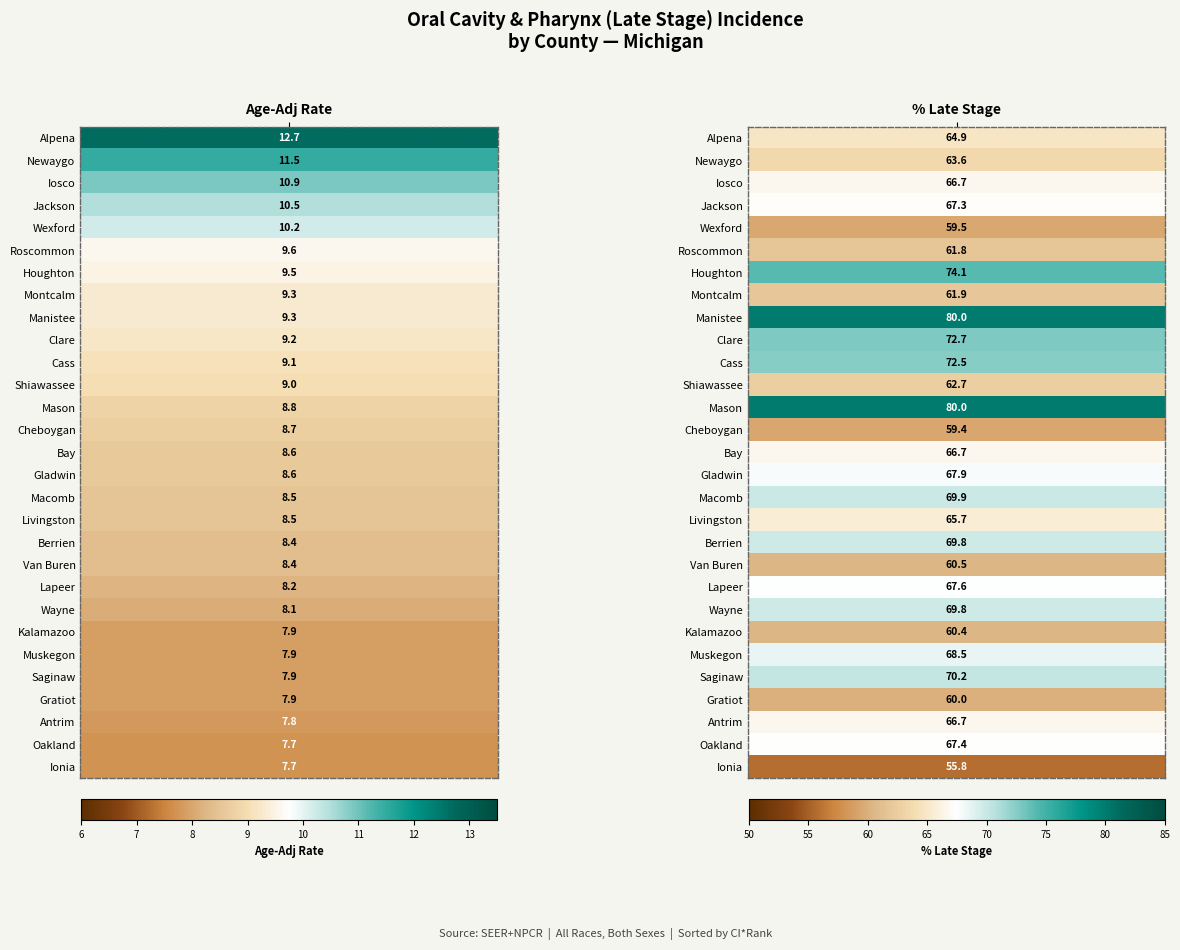

True or false: Roscommon has a value of 61.8 at 1.

True